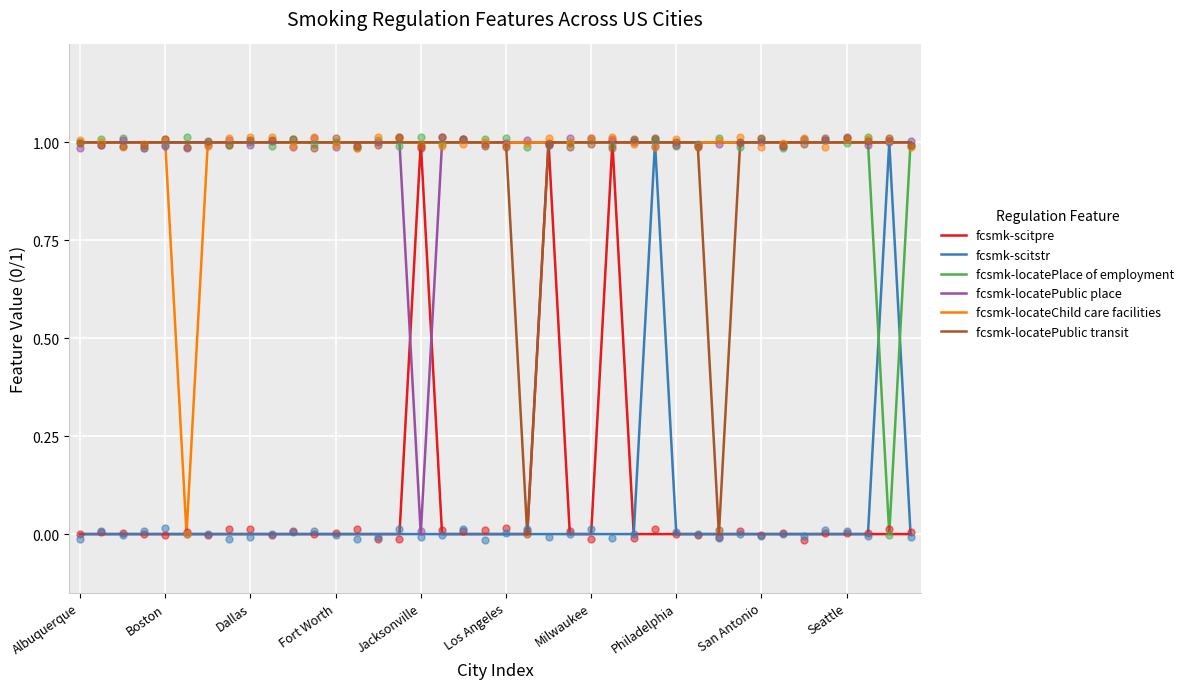

What is the total value across all series at 38?

4